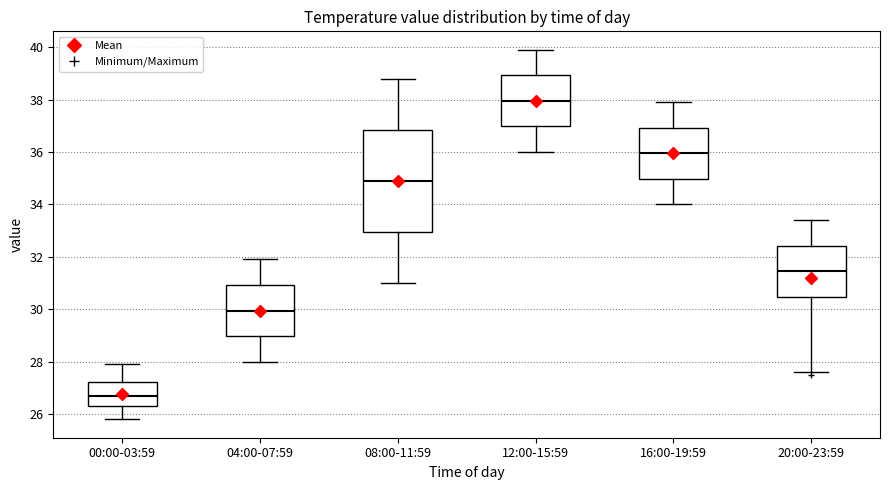

Where is the upper edge of the box for 08:00-11:59 on the y-axis? The values are not printed on the chart, so give them approximately, as read against the axis.

36.8